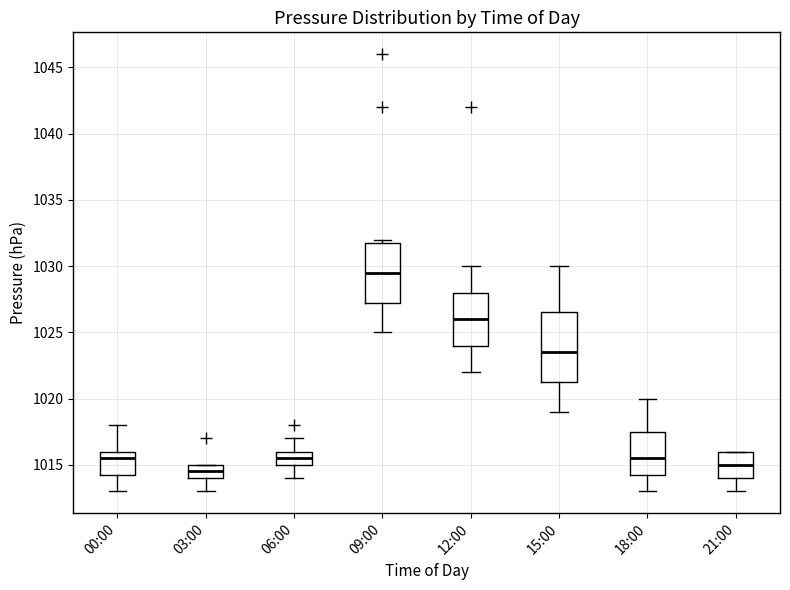

Reading left to right, transcribe this box plot: for each box, give where its median line is, the range the box spans, and where its two whiskers end, as read against the y-axis. The values are not printed on the chart, so give them approximately, as read against the axis.

00:00: median 1015.5, box 1014.5 to 1016.0, whiskers 1013.0 to 1018.0
03:00: median 1014.5, box 1014.0 to 1015.0, whiskers 1013.0 to 1015.0
06:00: median 1015.5, box 1015.0 to 1016.0, whiskers 1014.0 to 1017.0
09:00: median 1029.5, box 1027.5 to 1032.0, whiskers 1025.0 to 1032.0 (just above the box's upper edge)
12:00: median 1026.0, box 1024.0 to 1028.0, whiskers 1022.0 to 1030.0
15:00: median 1023.5, box 1021.5 to 1026.5, whiskers 1019.0 to 1030.0
18:00: median 1015.5, box 1014.5 to 1017.5, whiskers 1013.0 to 1020.0
21:00: median 1015.0, box 1014.0 to 1016.0, whiskers 1013.0 to 1016.0